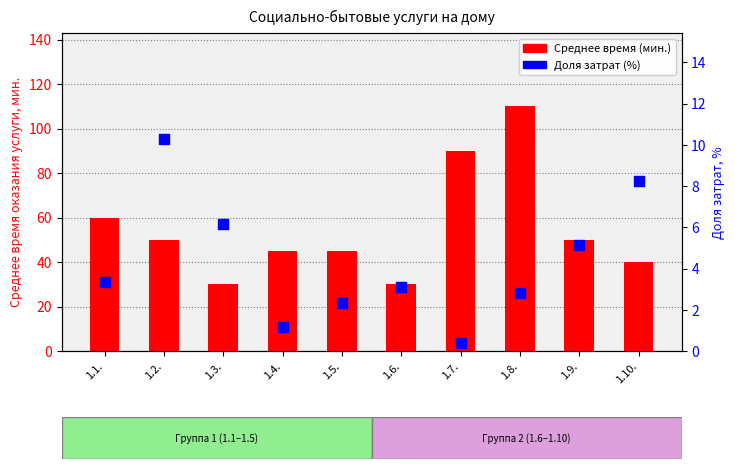

Which series has the largest total across all categories?

Среднее время (мин.)